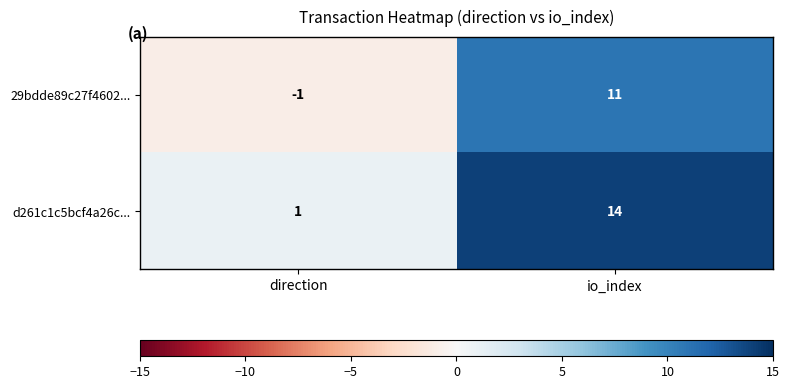

At which label is 29bdde89c27f4602... closest to 5?

direction